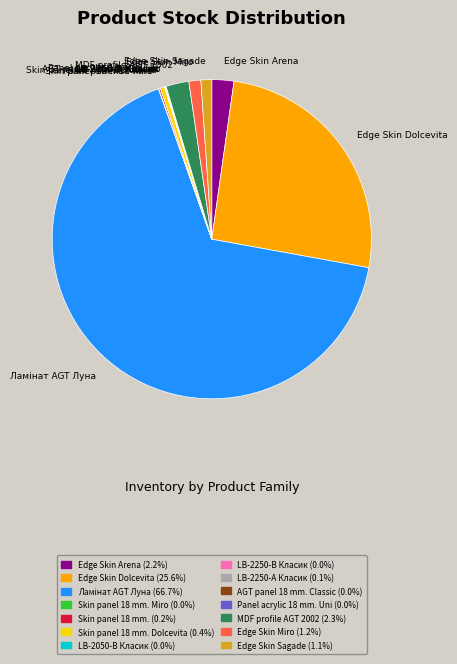

Is the sum of Edge Skin Arena and Edge Skin Miro greater than half?

No